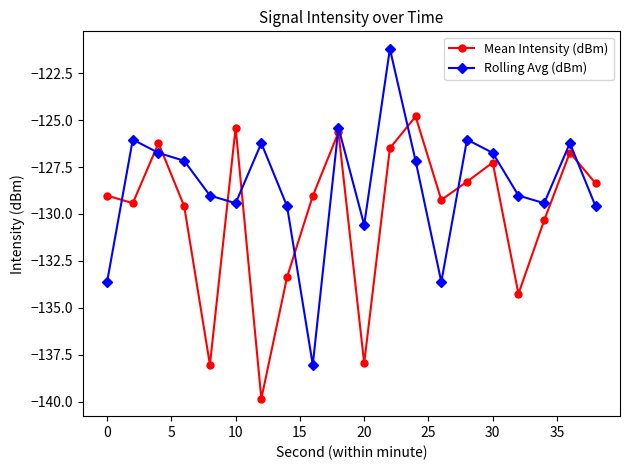

How many interior local valleys does the Rolling Avg (dBm) series have?

5